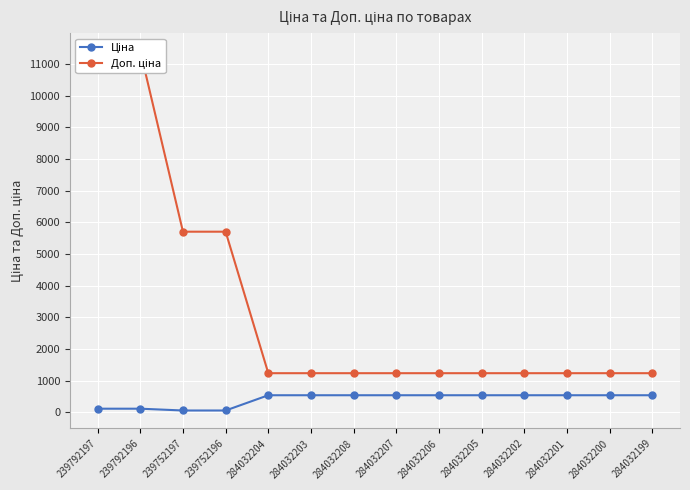

What is the spread (max minus min) of values at 239792196?

11295.9